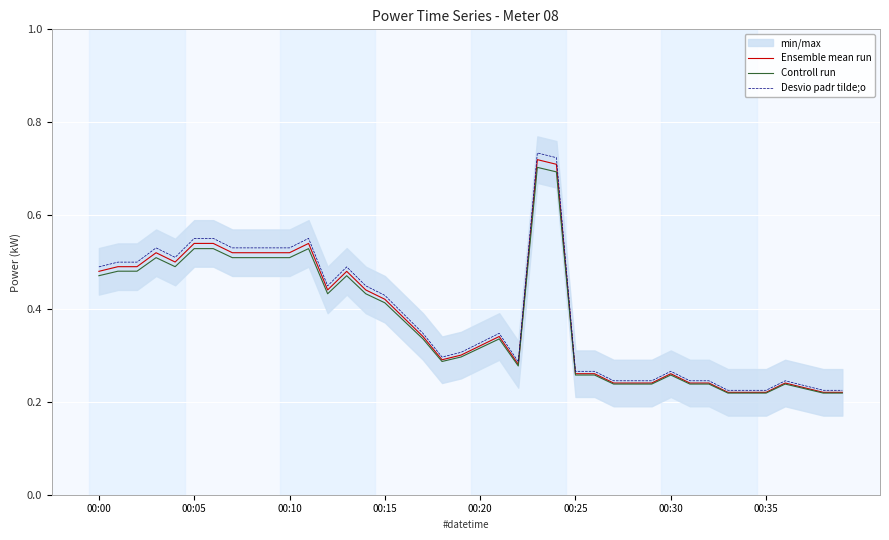

What is the difference between the maximum and minimum values in the Desvio padr tilde;o series?

0.5